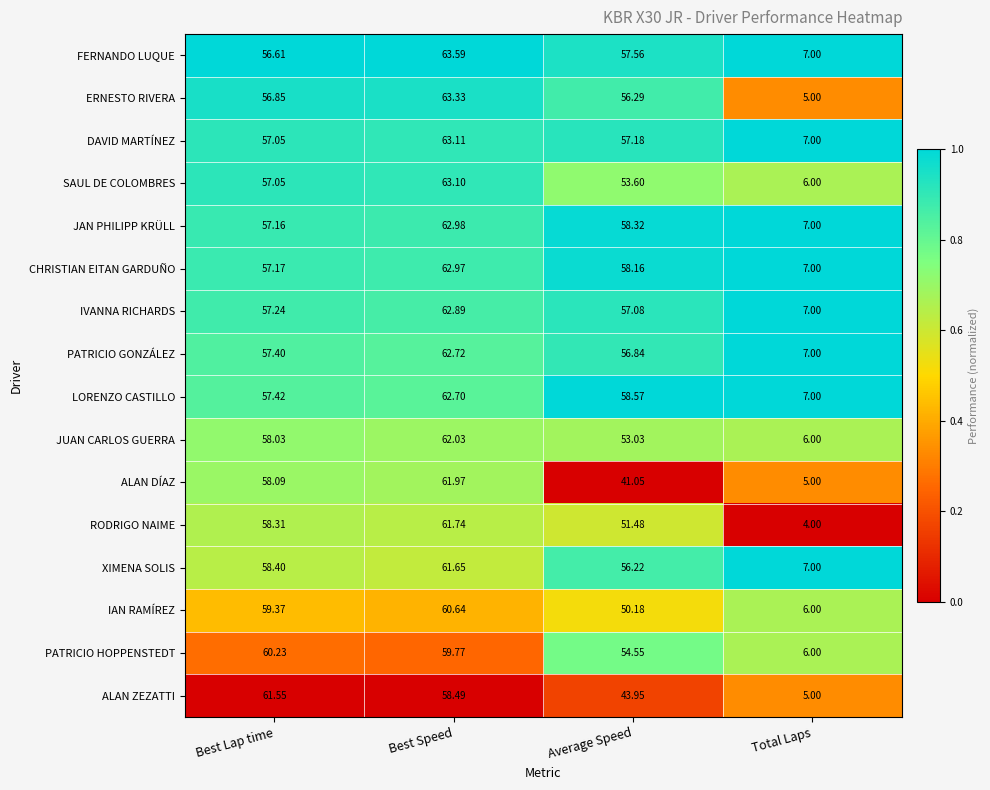

At which label is XIMENA SOLIS closest to 34?

Average Speed